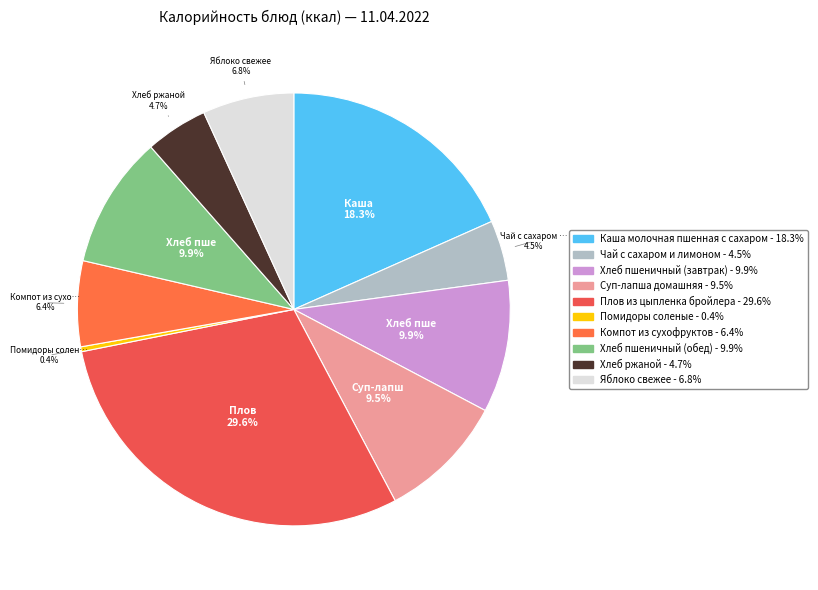

Which category has the smallest portion of the pie?

Помидоры соленые